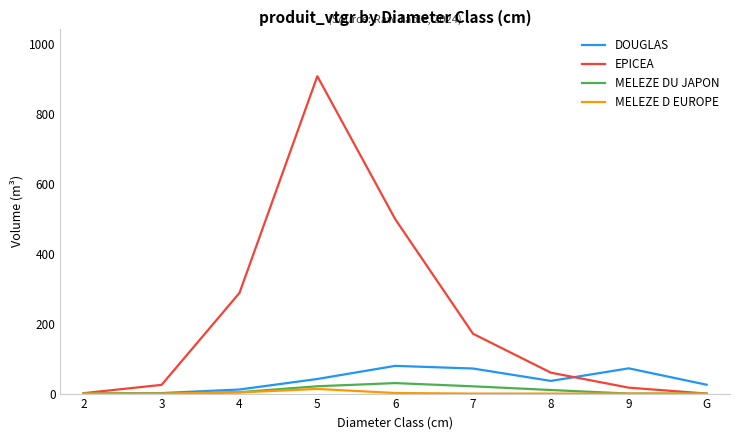

Which series has the largest range (max minus min)?

EPICEA